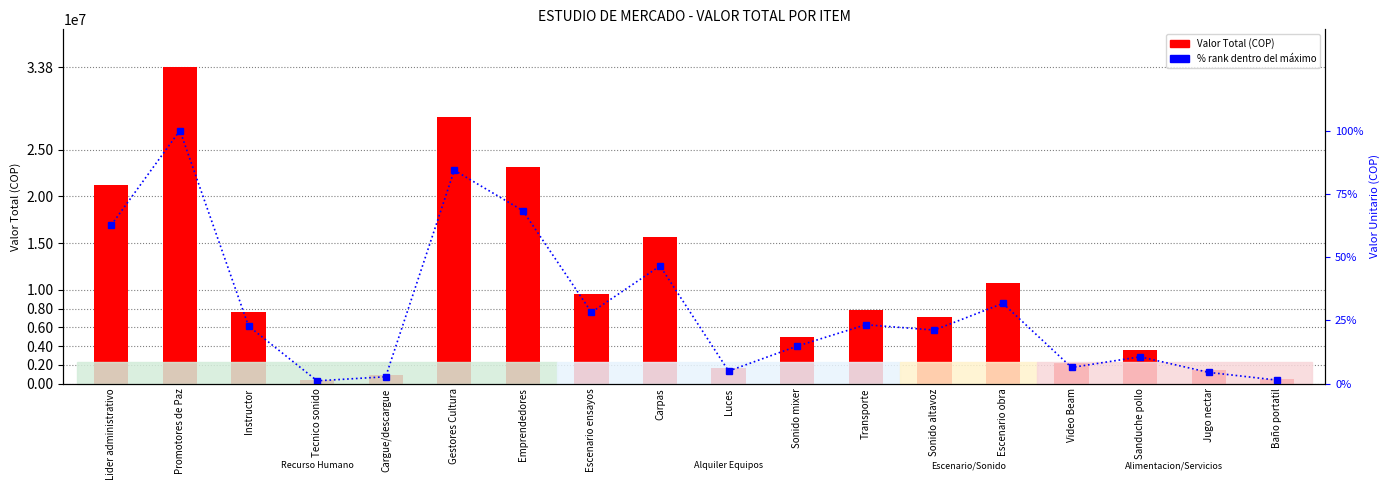

What is the spread (max minus min) of values at Instructor?

7679977.3